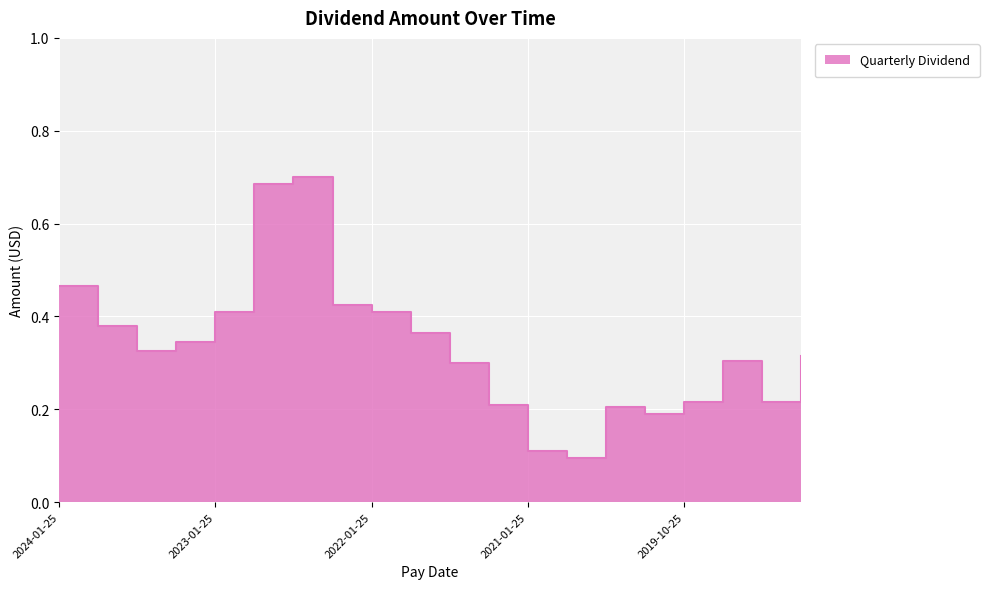

What position from the left is 2023-04-25?

4